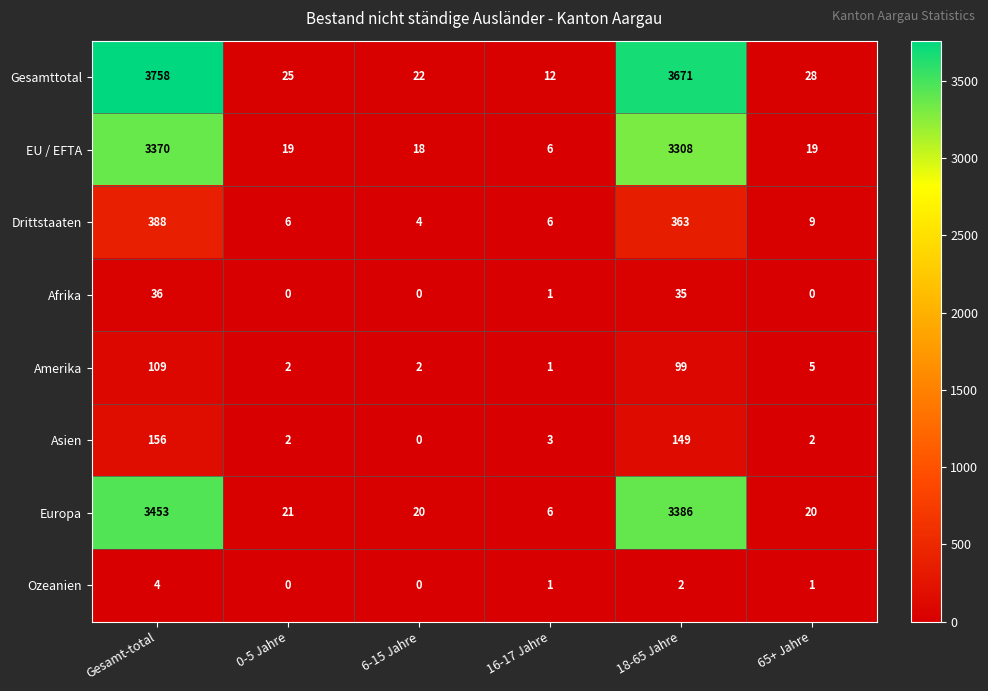

The value of Ozeanien at 65+ Jahre is 1. True or false?

True